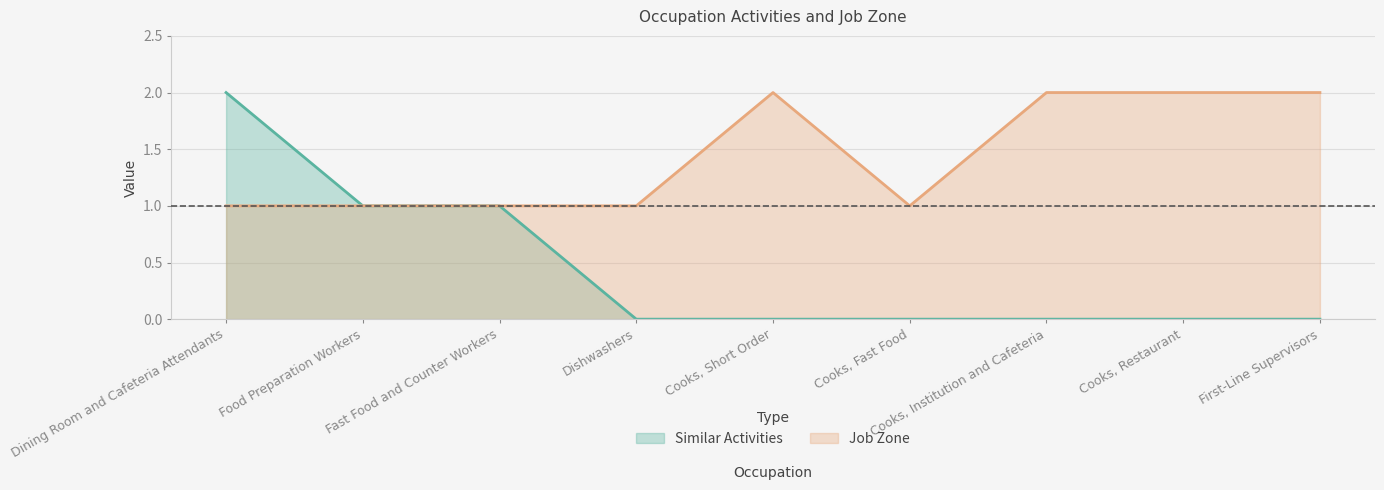

The Similar Activities series shows 0 at Cooks, Short Order. True or false?

True